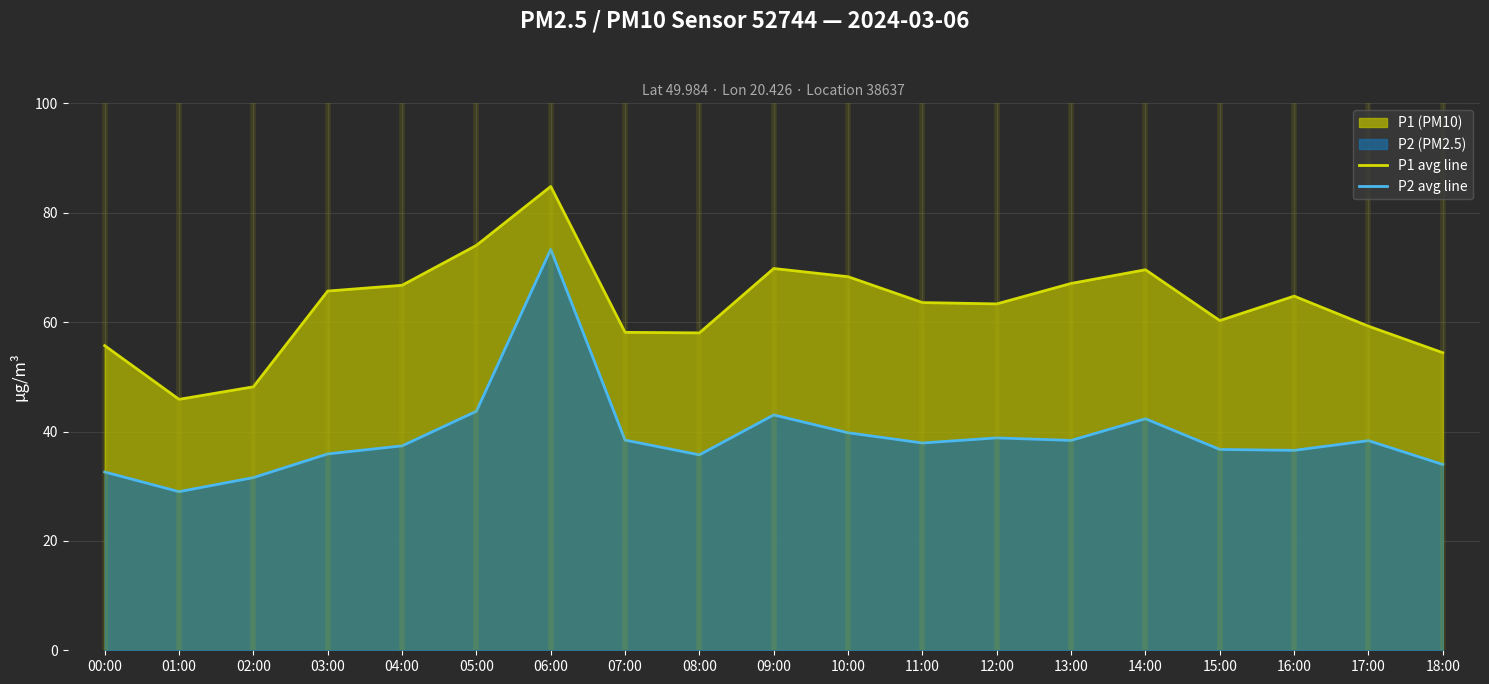

The value of P1 avg line at 03:00 is 65.7. True or false?

True